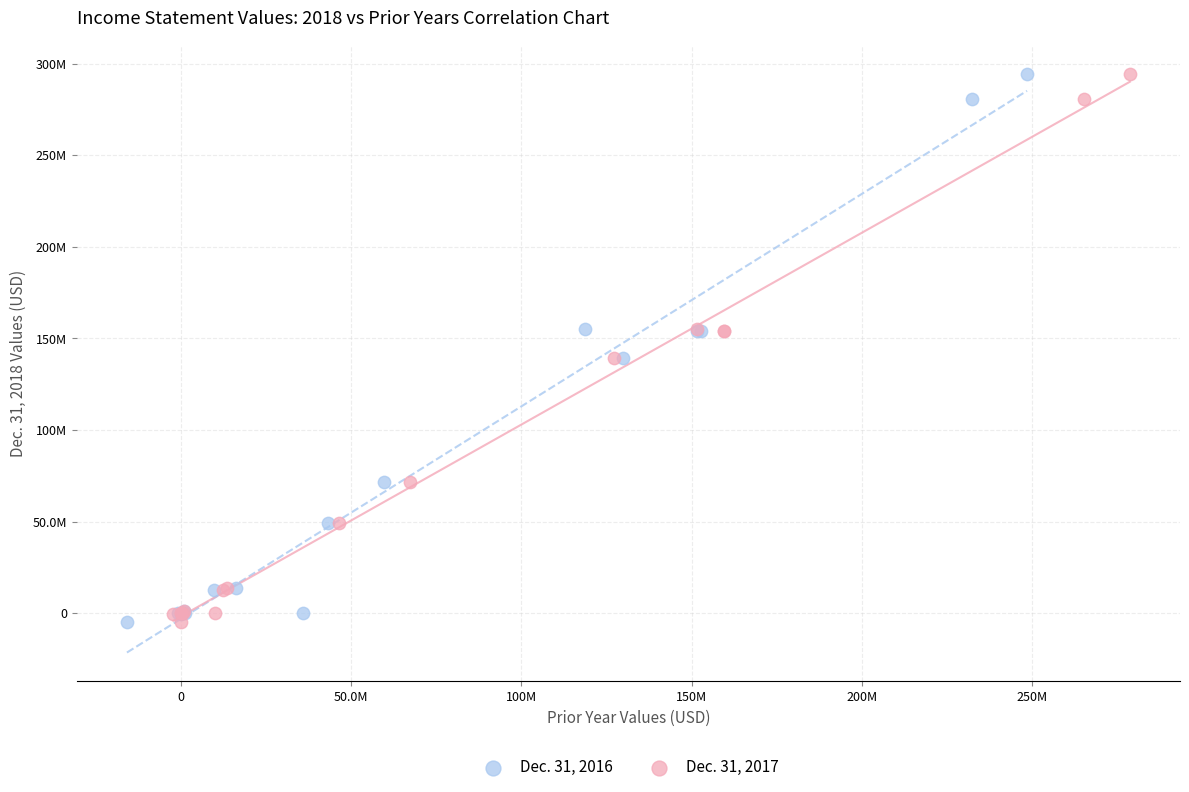

What are all the series names shown in the legend?

Dec. 31, 2016, Dec. 31, 2017